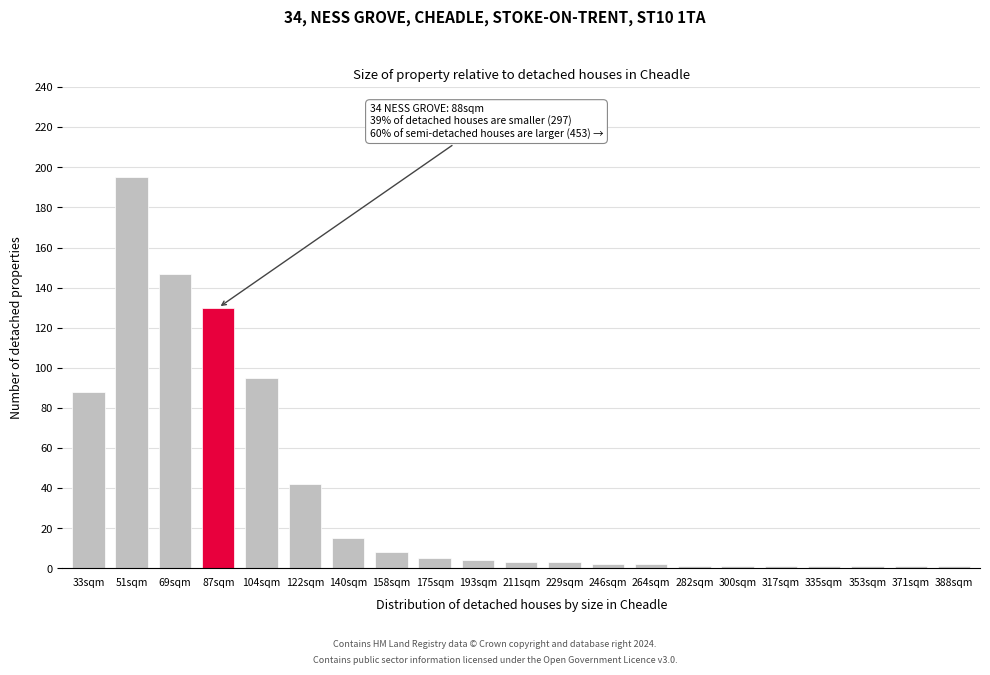

Reading left to right, transcribe all the data shown in this chart.

33sqm=88	51sqm=195	69sqm=147	87sqm=130	104sqm=95	122sqm=42	140sqm=15	158sqm=8	175sqm=5	193sqm=4	211sqm=3	229sqm=3	246sqm=2	264sqm=2	282sqm=1	300sqm=1	317sqm=1	335sqm=1	353sqm=1	371sqm=1	388sqm=1